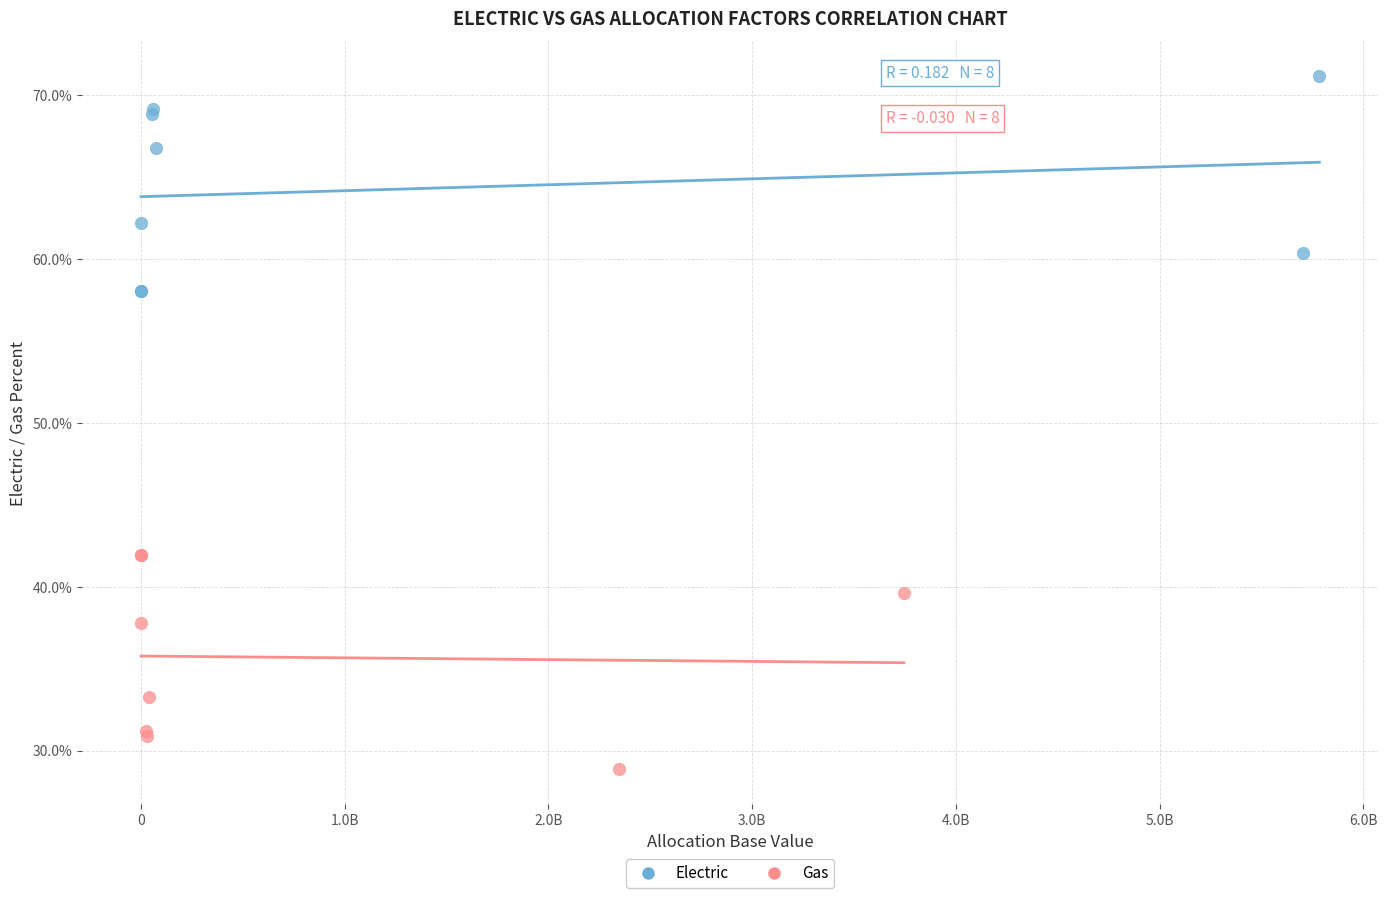

What are all the series names shown in the legend?

Electric, Gas